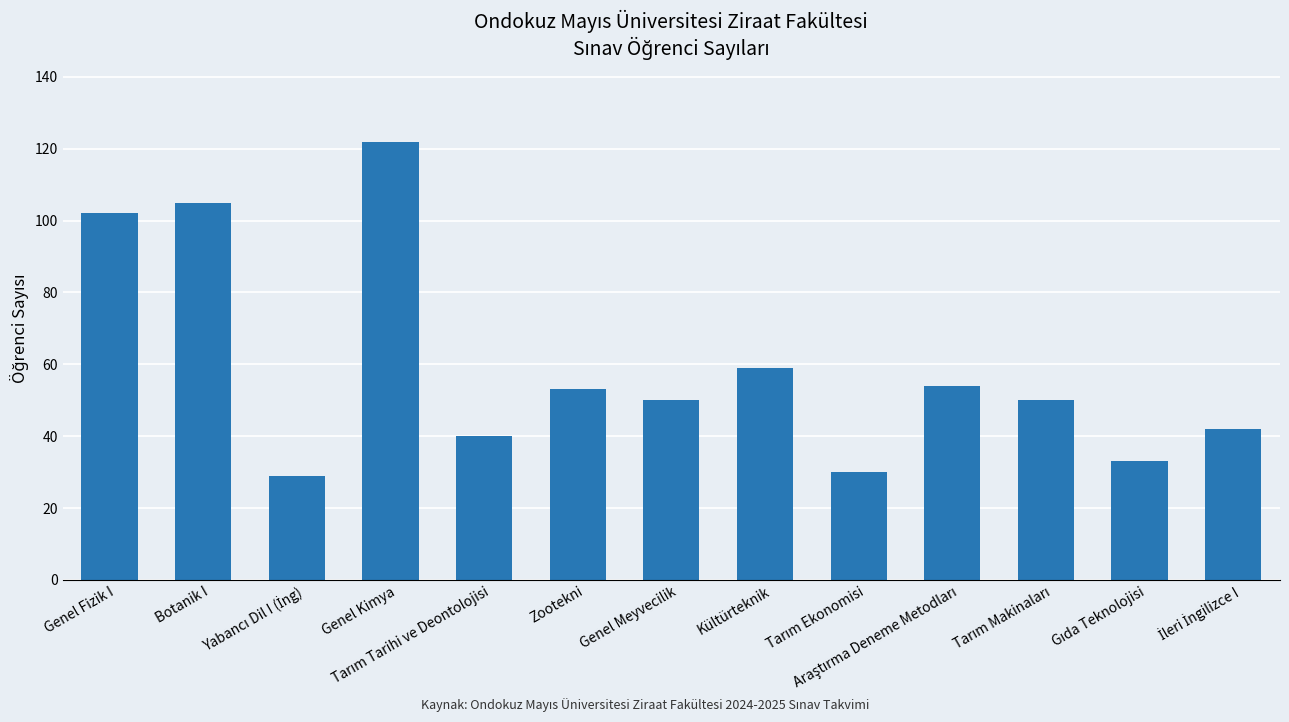

What is the minimum value shown in the chart?

29